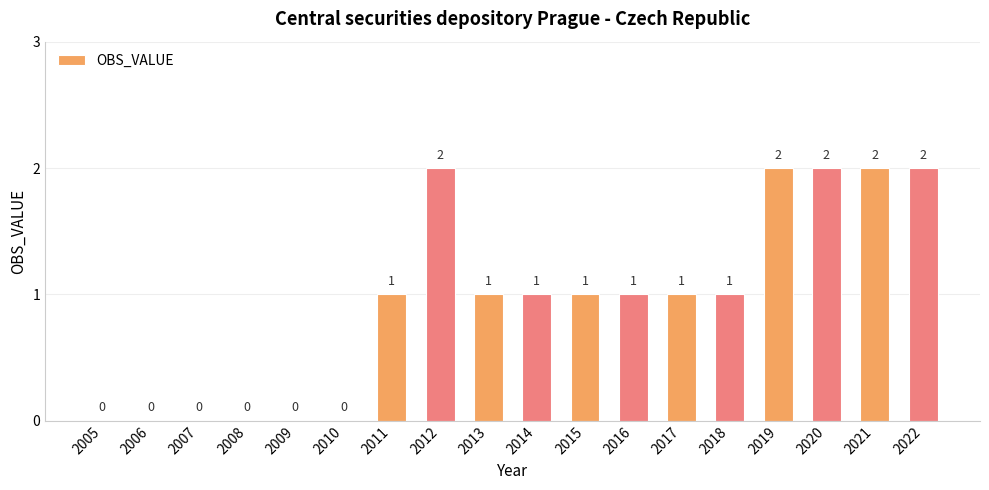

Count the number of categories in the chart.

18